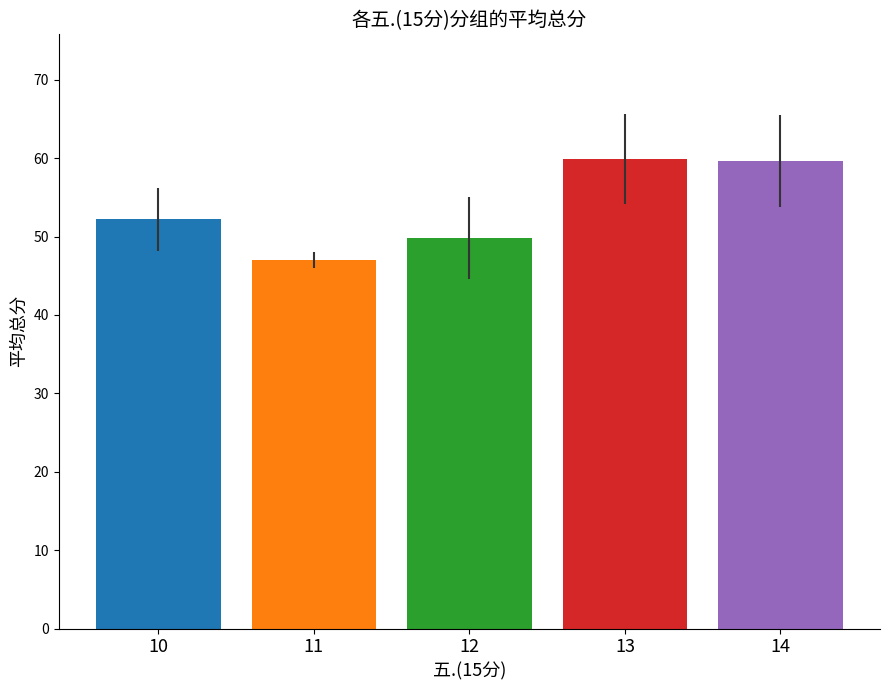

True or false: the data shows 49.8 at 12.

True